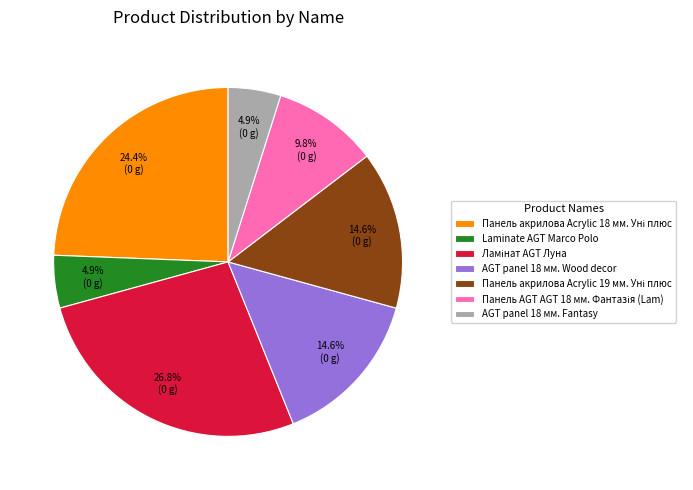

Is there any slice that represents more than half of the pie?

No